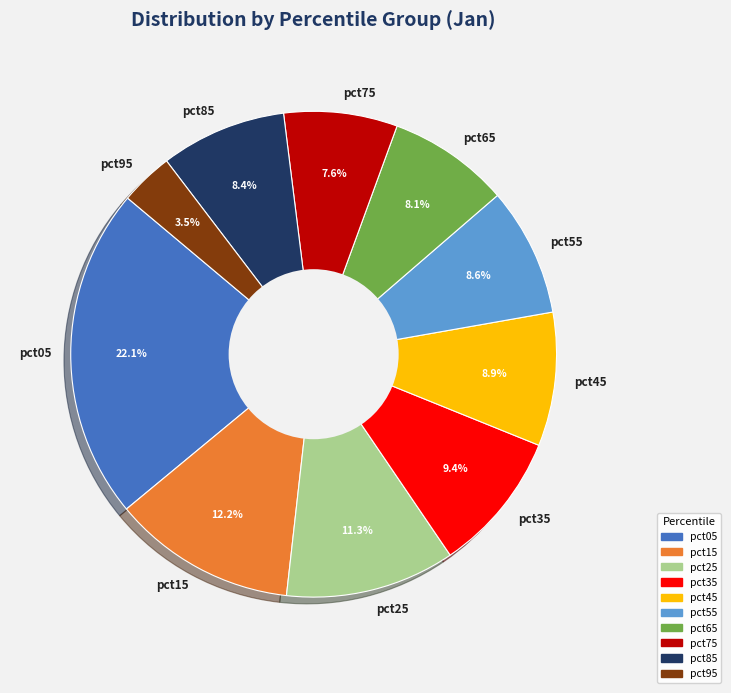

To the nearest percent, what percentage of the pie is pct35?

9%